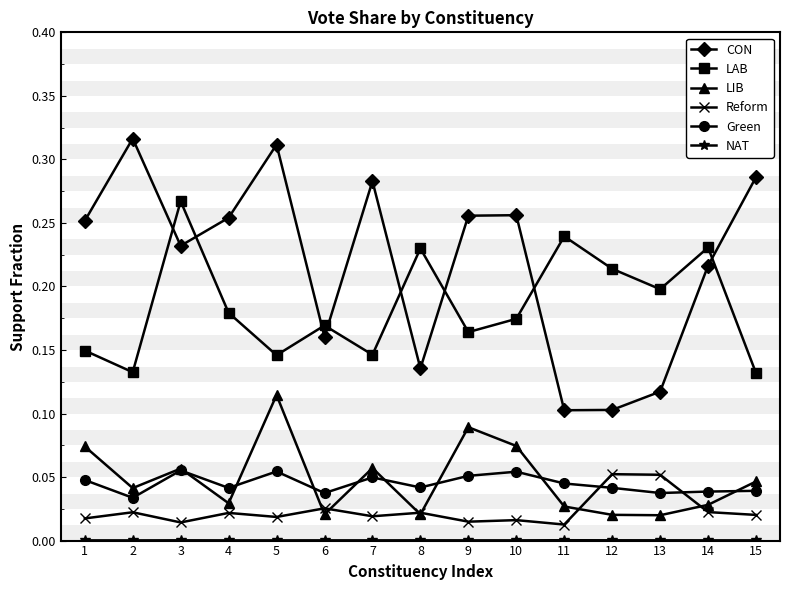

True or false: Green and LAB cross at least once.

False